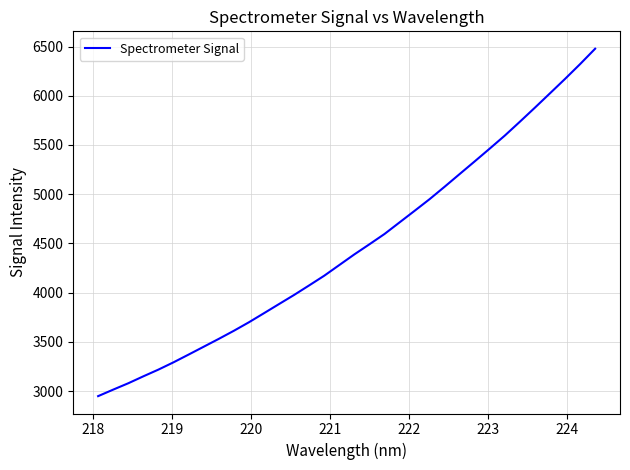

How many distinct data groups are displayed?

1